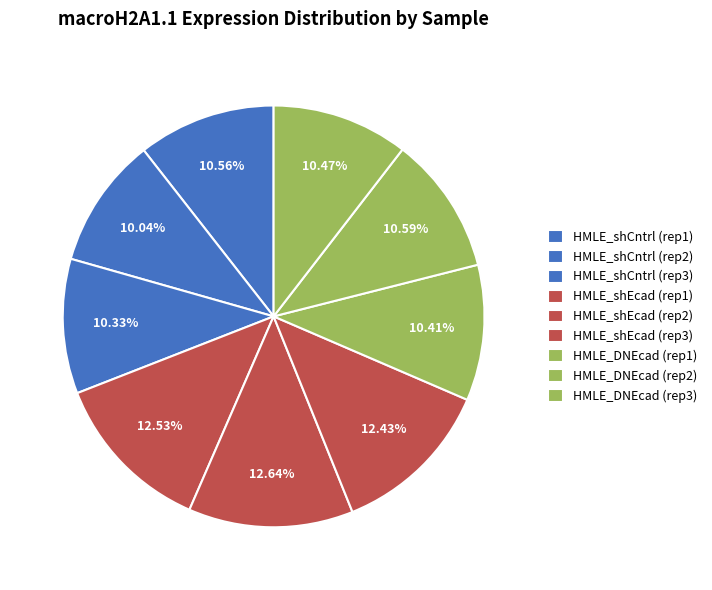

How many slices are in this pie chart?

9